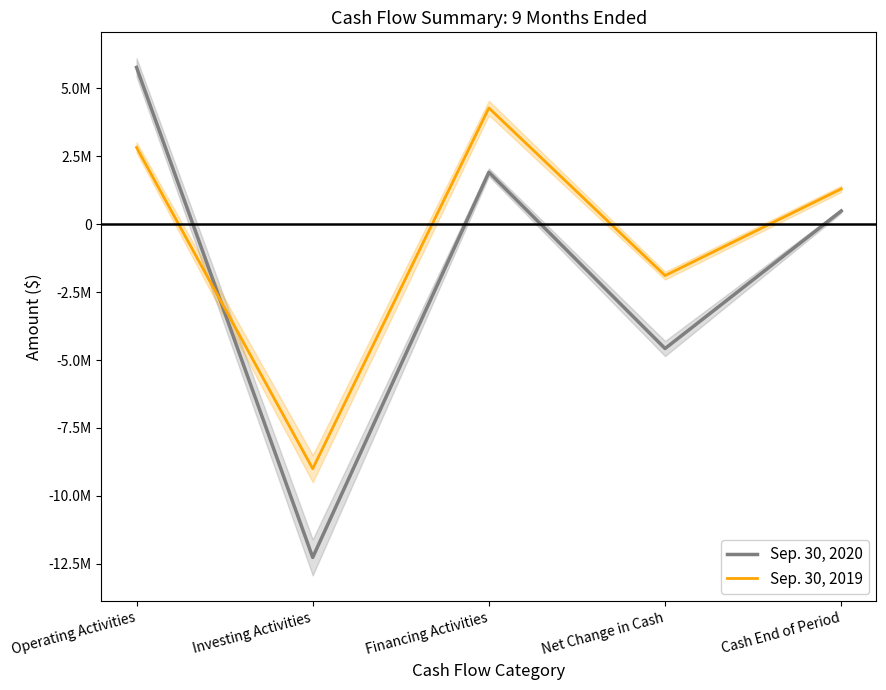

List the labels in order of Sep. 30, 2019 value, smallest first.

Investing Activities, Net Change in Cash, Cash End of Period, Operating Activities, Financing Activities